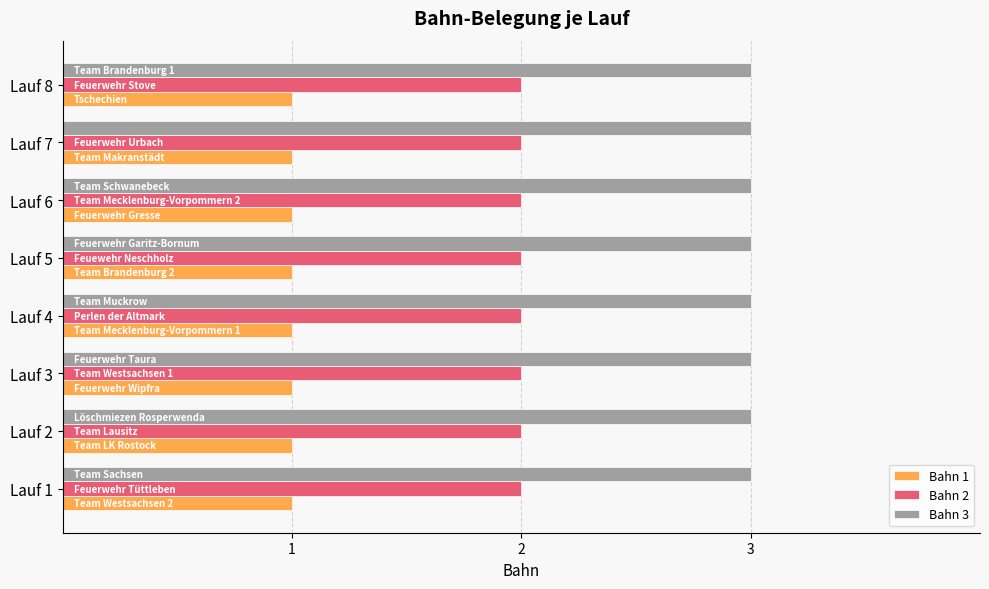

The Bahn 3 series shows 1 at Lauf 1. True or false?

False